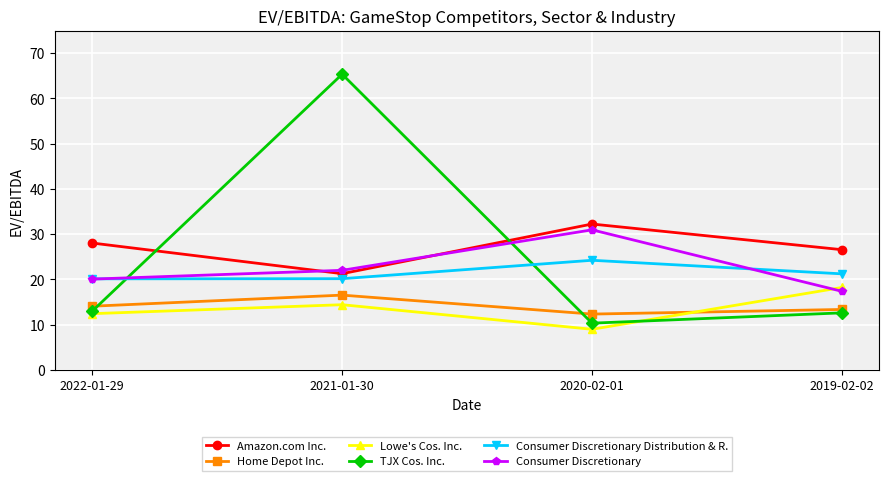

What is the lowest value of the Amazon.com Inc. series?

21.3